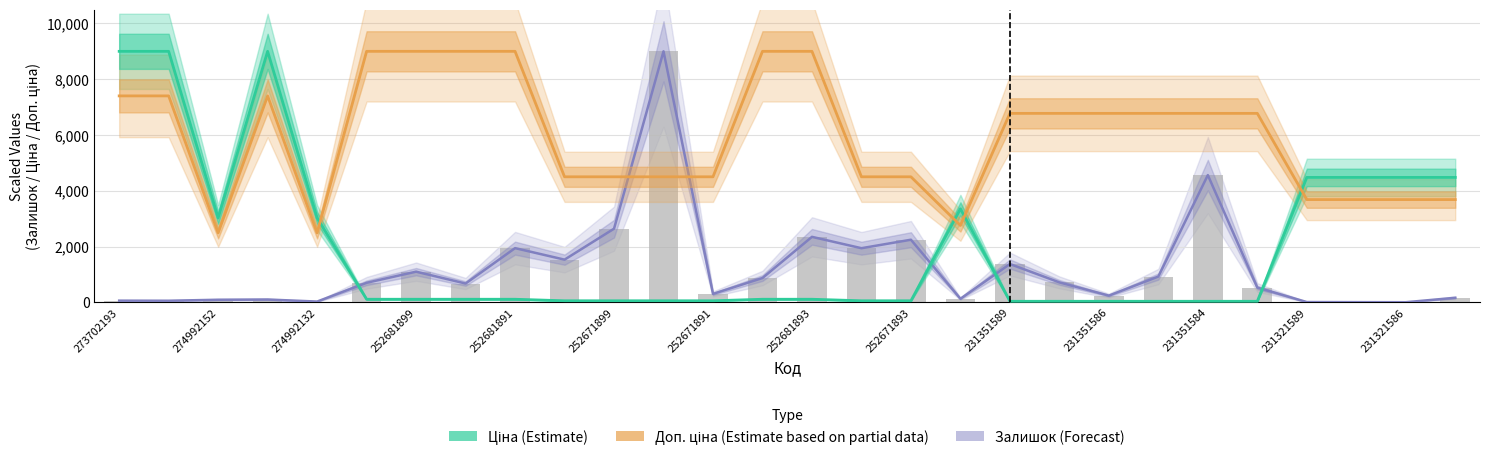

What position from the left is 252681899?

7